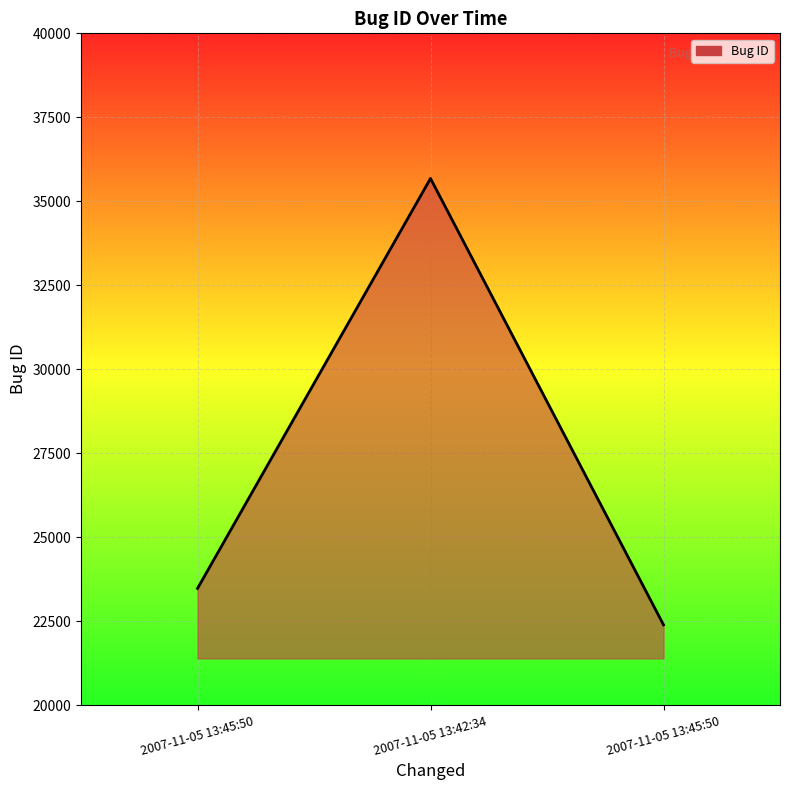

What is the sum of the values at 2007-11-05 13:45:50 and 2007-11-05 13:45:50?

45864